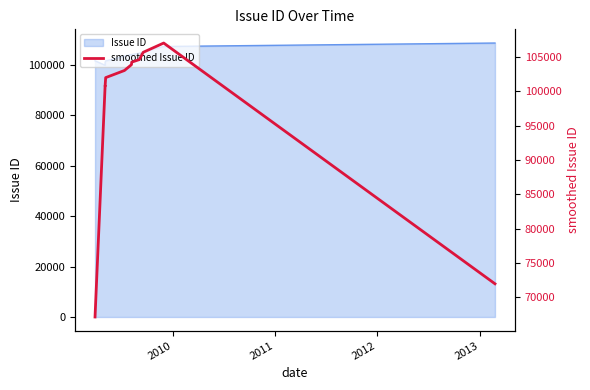

What is the value of the 11th point from the left?

71986.0